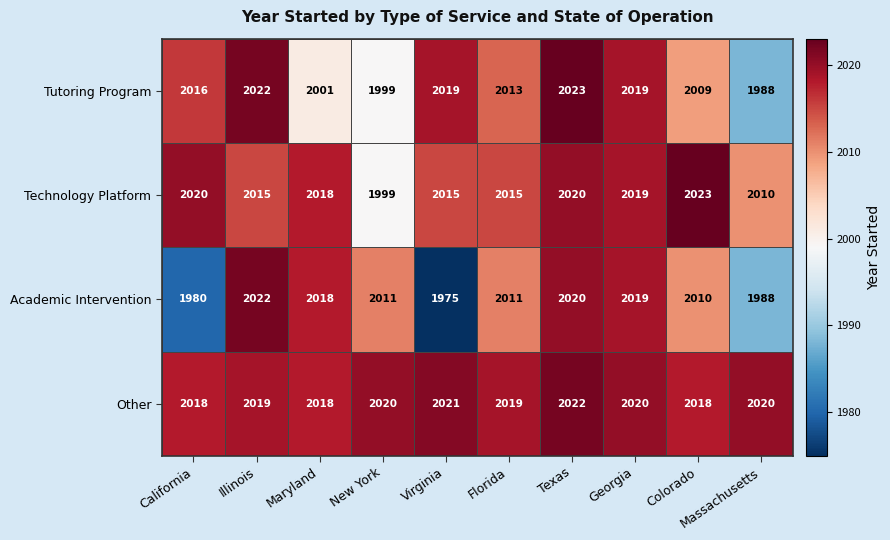

What is the minimum value shown in the chart?

1975